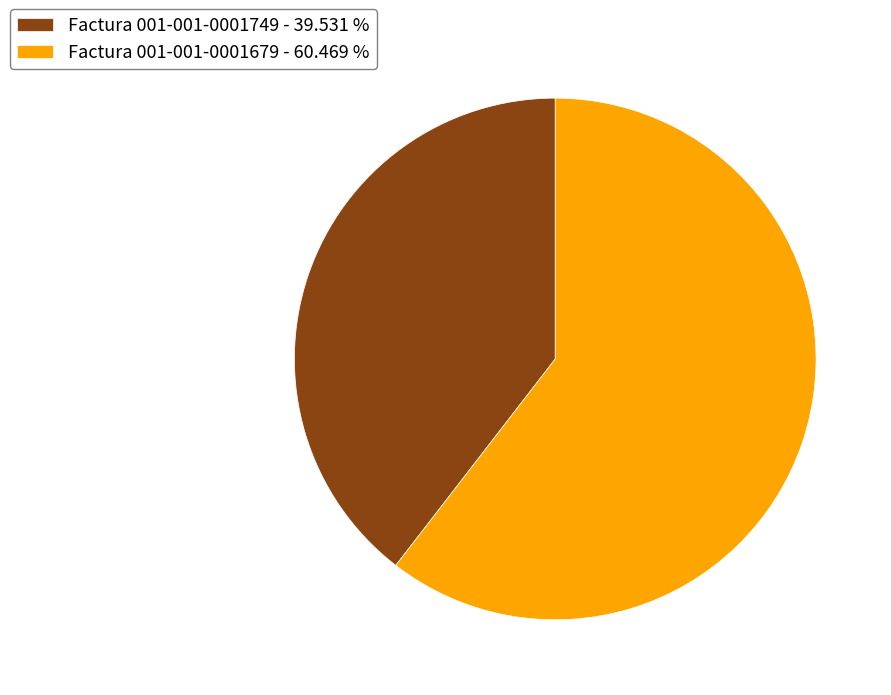

The Factura 001-001-0001679 slice represents 60% of the pie. True or false?

True